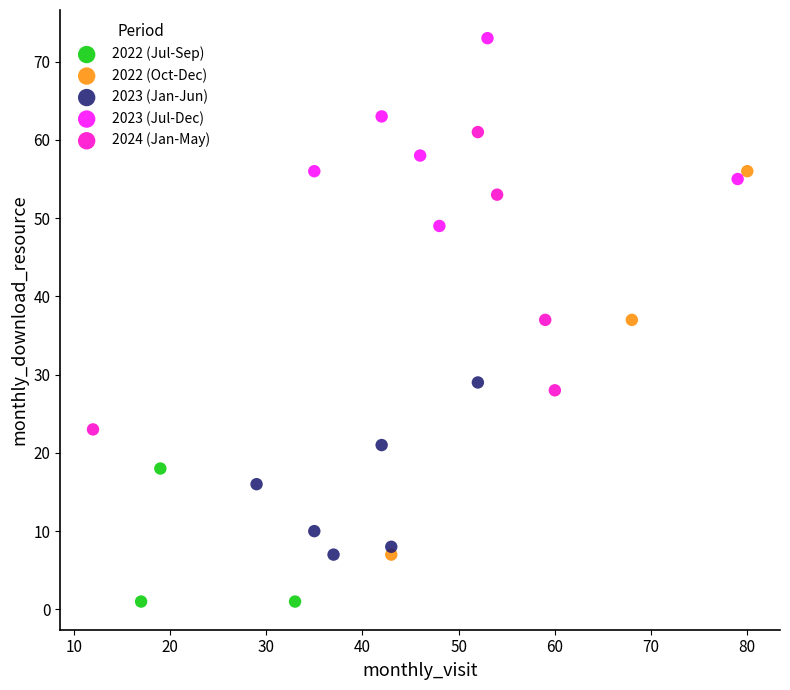

Which series reaches the minimum Y coordinate?

2022 (Jul-Sep)